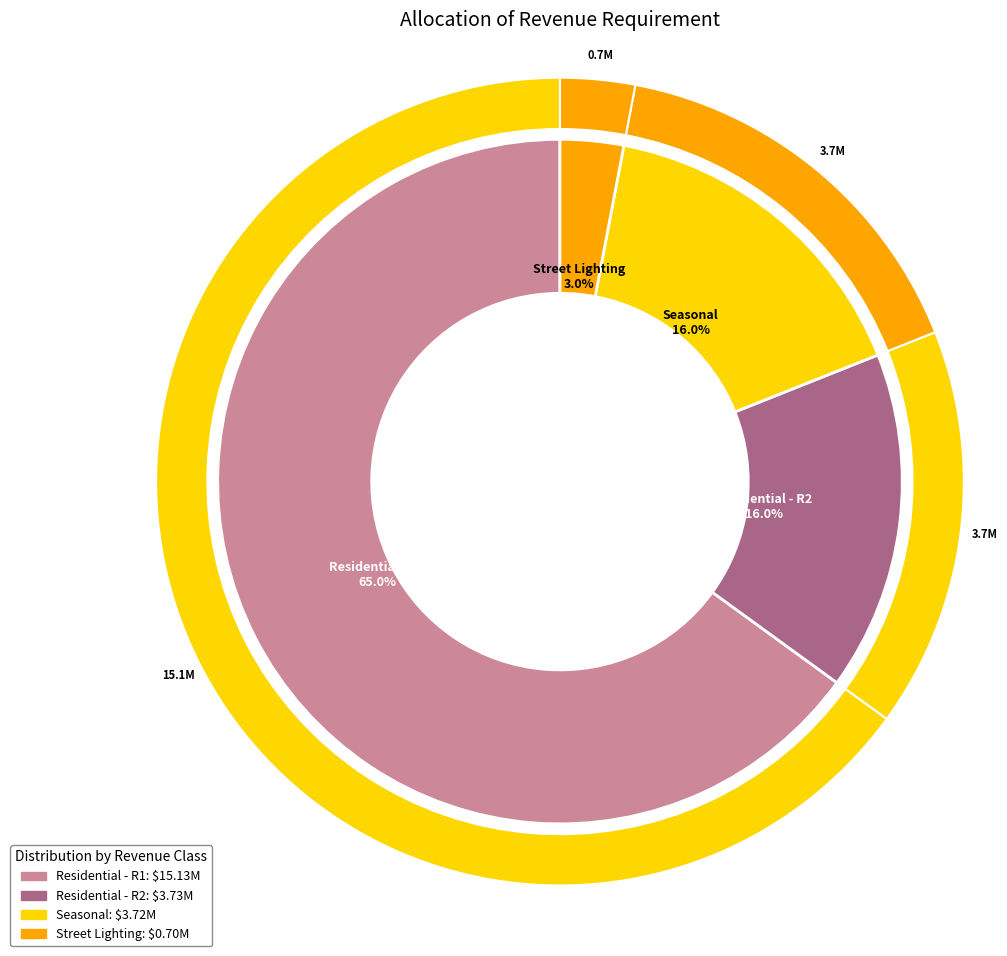

Which slice is the largest?

Residential - R1